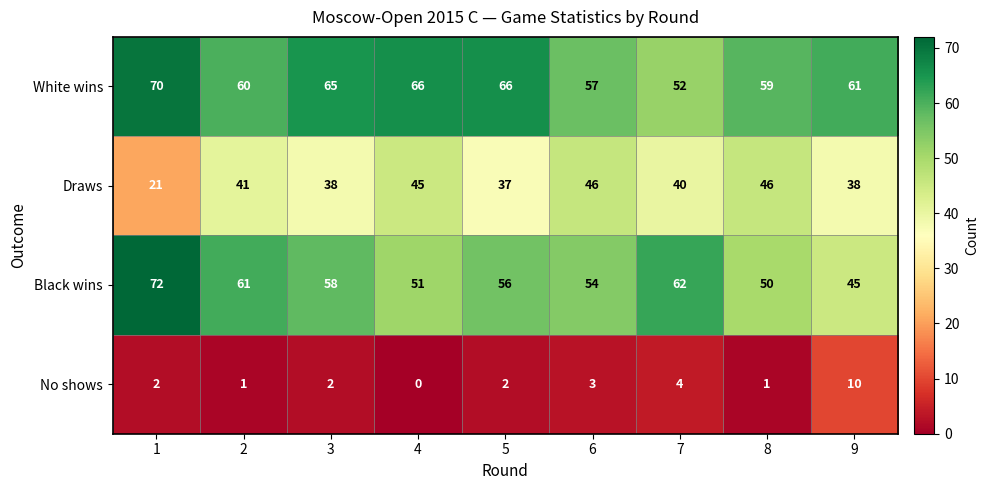

List the series in order of their peak value, lowest first.

No shows, Draws, White wins, Black wins